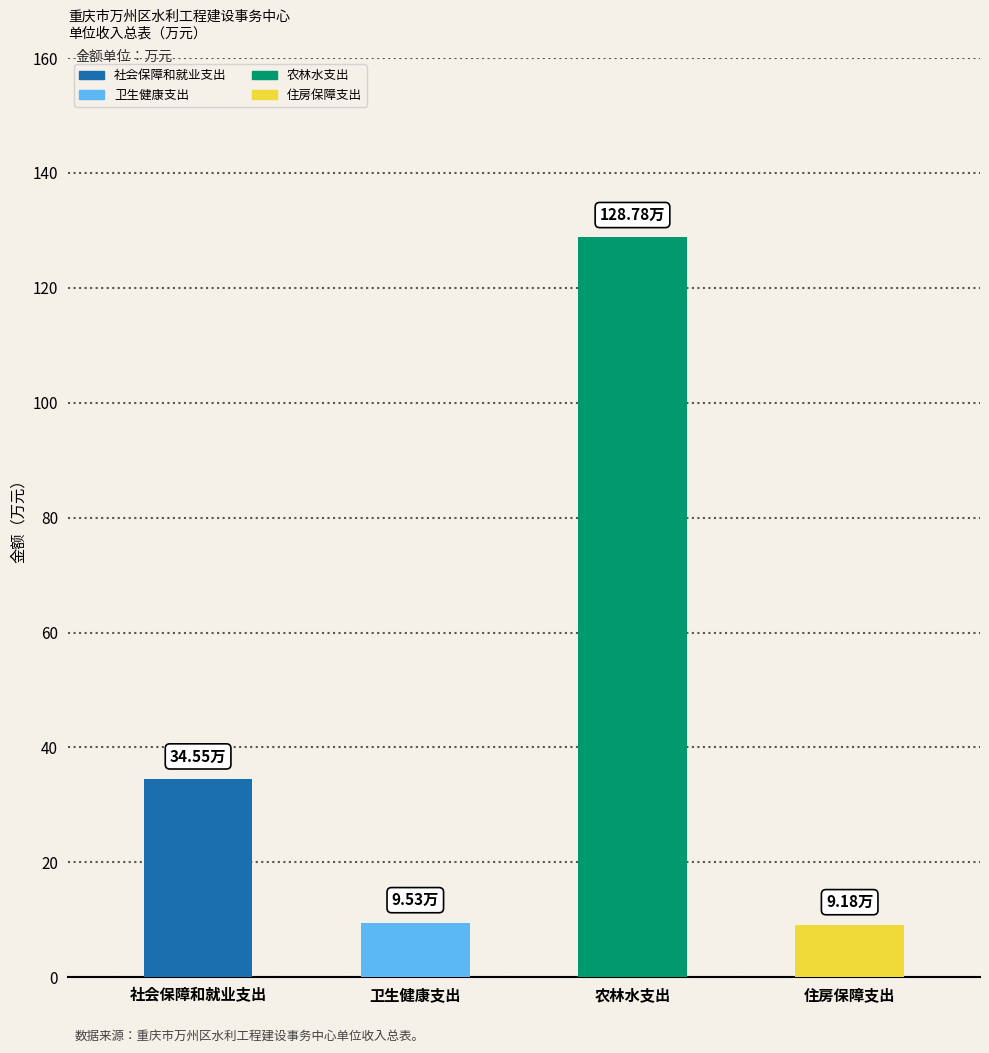

True or false: 一般公共预算拨款收入 has a value of 41.6 at 农林水支出.

False